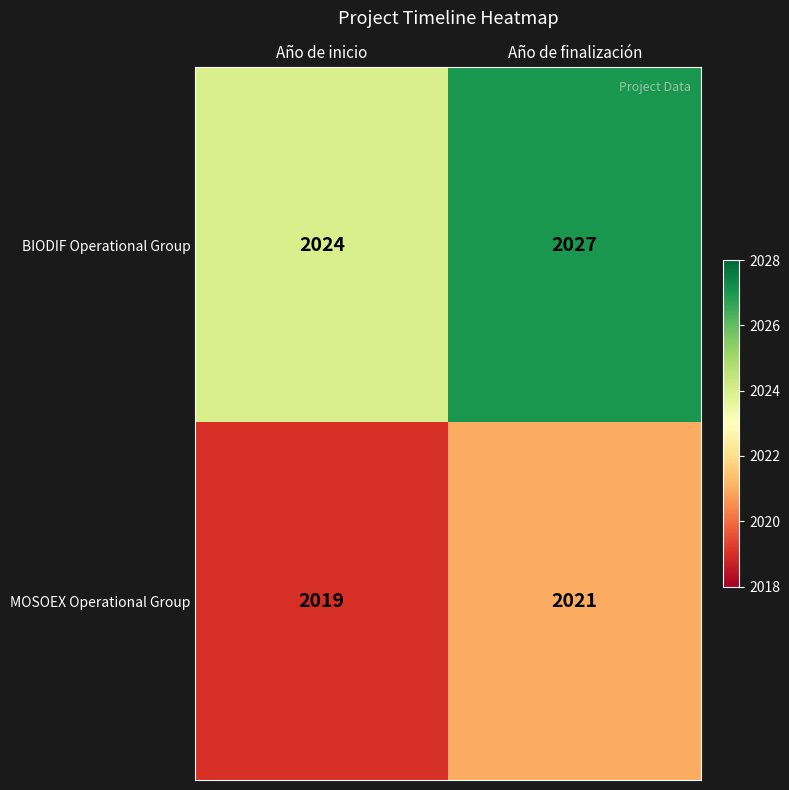

Which series changed the most between Año de inicio and Año de finalización?

BIODIF Operational Group